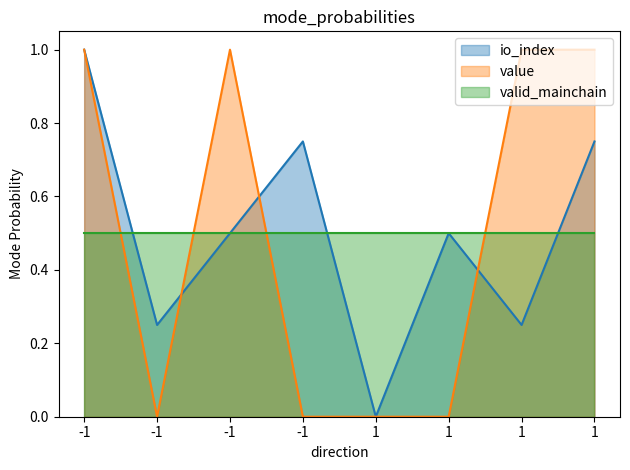

Reading left to right, extract all data points from this chart.

io_index: 1.0	0.2	0.5	0.8	0.0	0.5	0.2	0.8
value: 1.0	0.0	1.0	0.0	0.0	0.0	1.0	1.0
valid_mainchain: 0.5	0.5	0.5	0.5	0.5	0.5	0.5	0.5